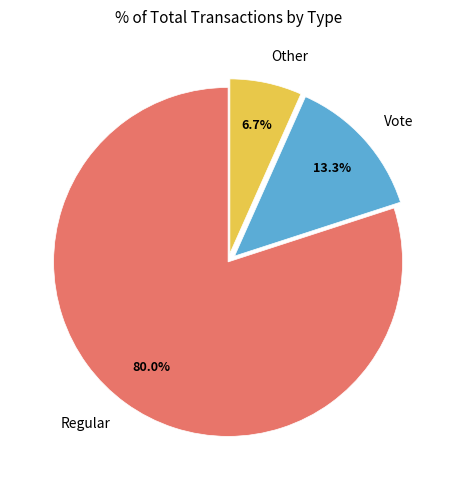

How many segments does this pie chart have?

3